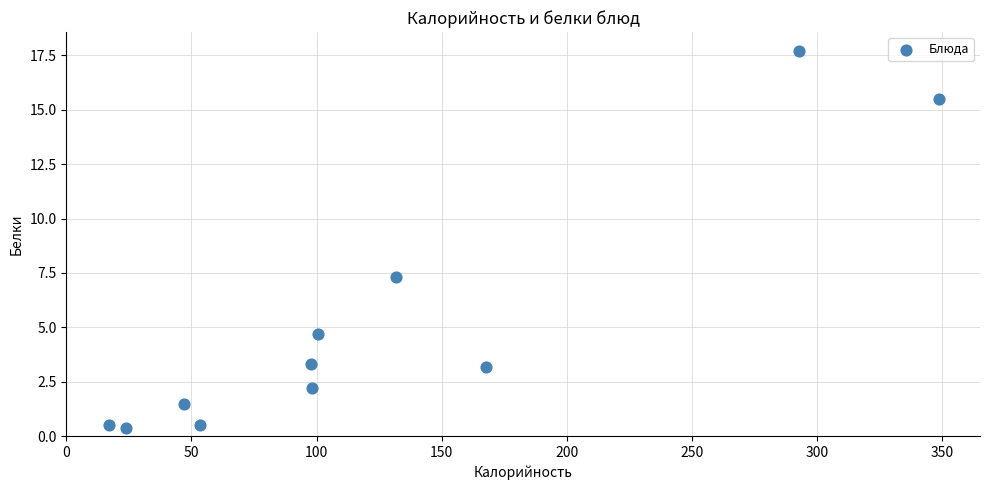

What is the average X value?

125.3